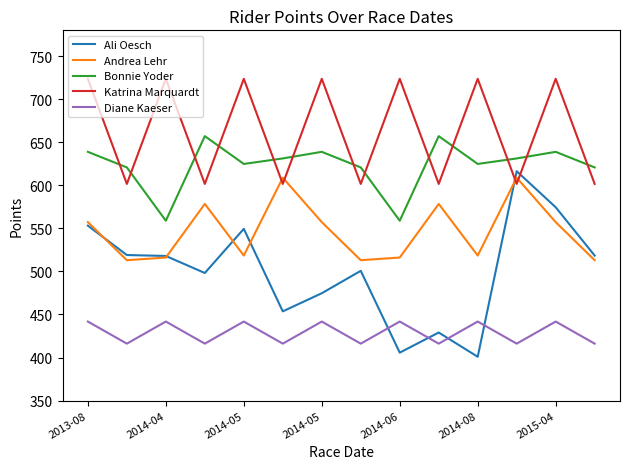

Which series has the widest spread of values?

Ali Oesch